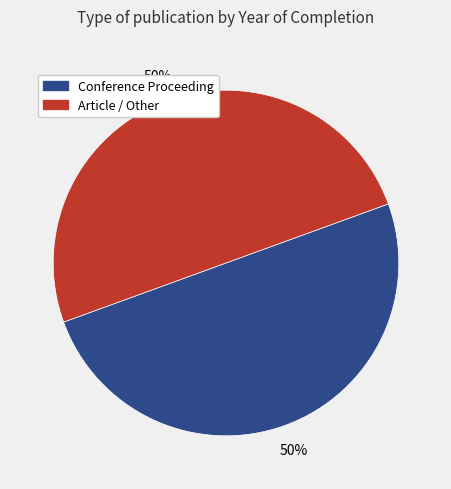

Count the number of slices in the pie.

2